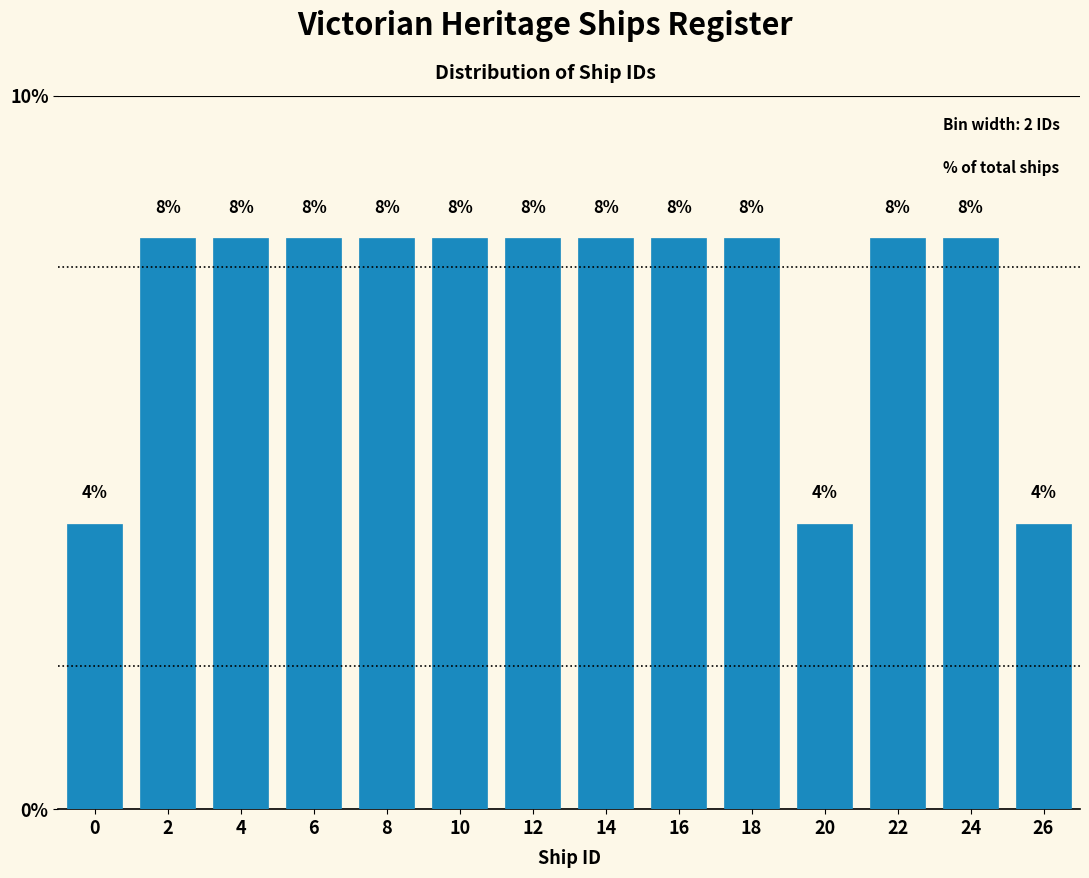

Reading right to left, list all the values displayed in this chart.

26=4	24=8	22=8	20=4	18=8	16=8	14=8	12=8	10=8	8=8	6=8	4=8	2=8	0=4